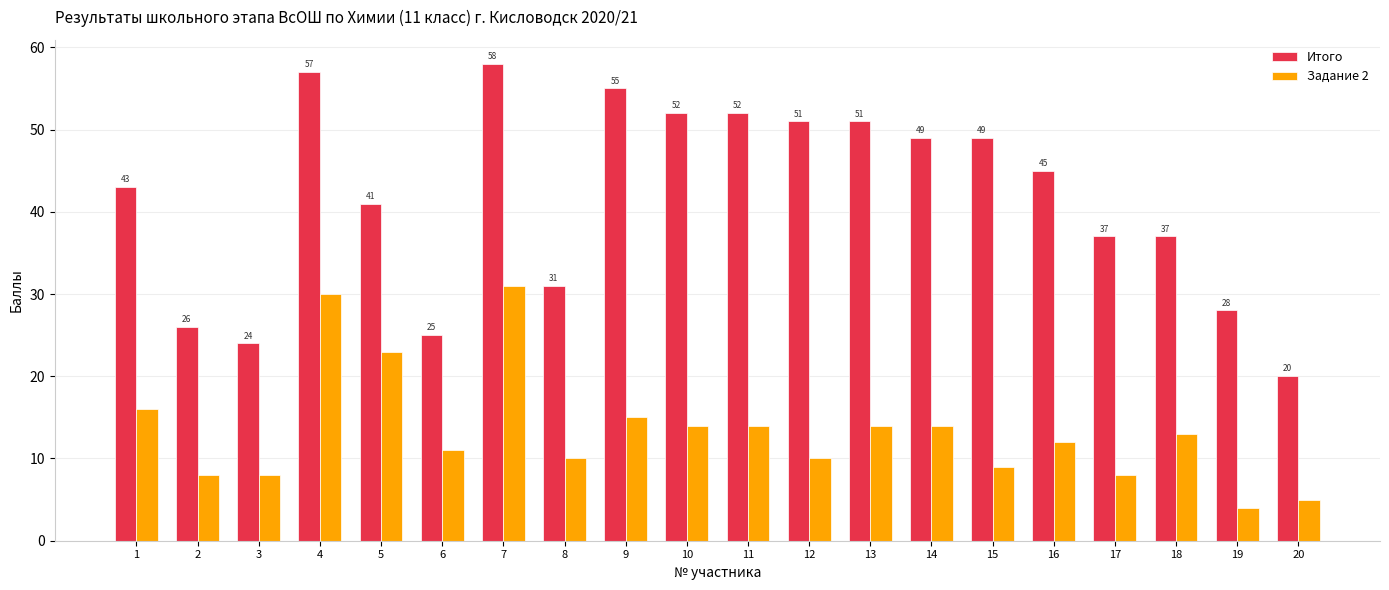

Does the chart contain stacked bars?

No